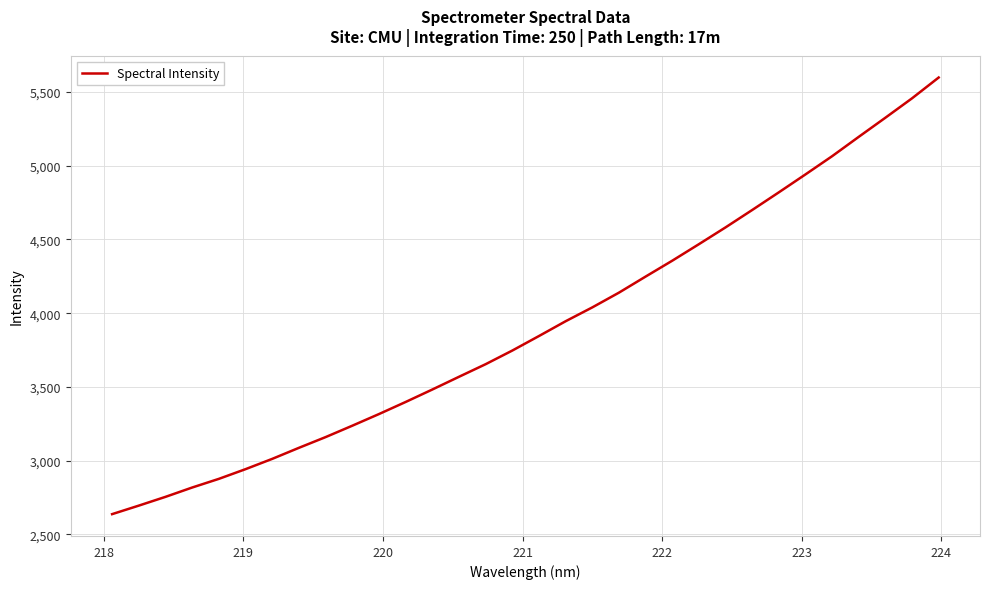

What is the smallest value displayed?

2637.7